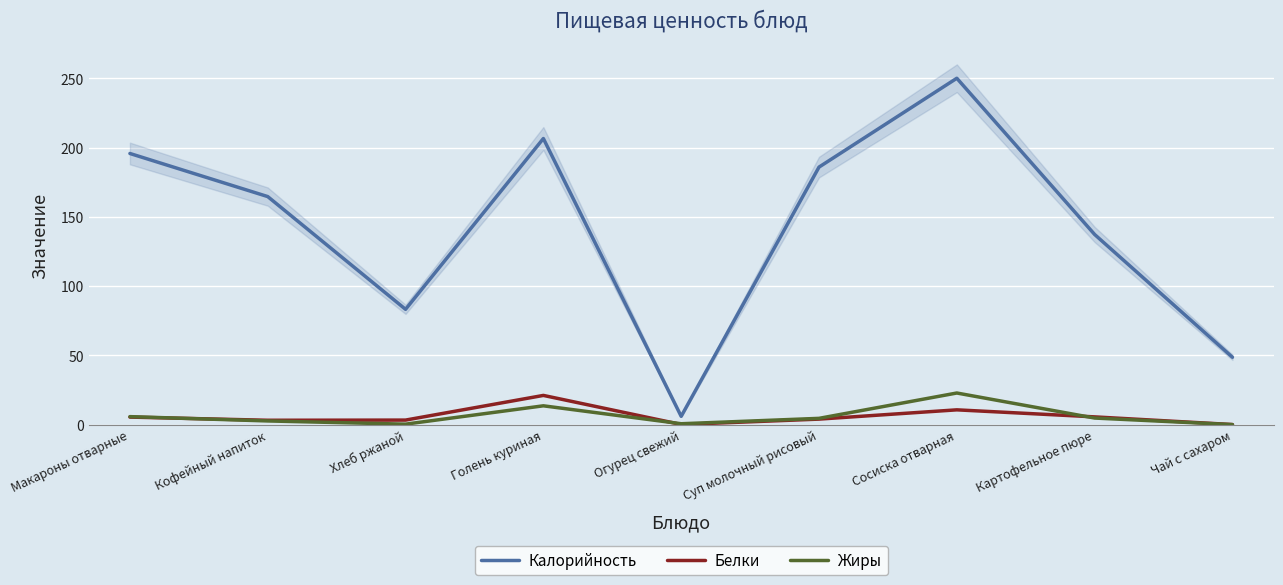

Rank the series by their maximum value, from highest to lowest.

Калорийность, Жиры, Белки